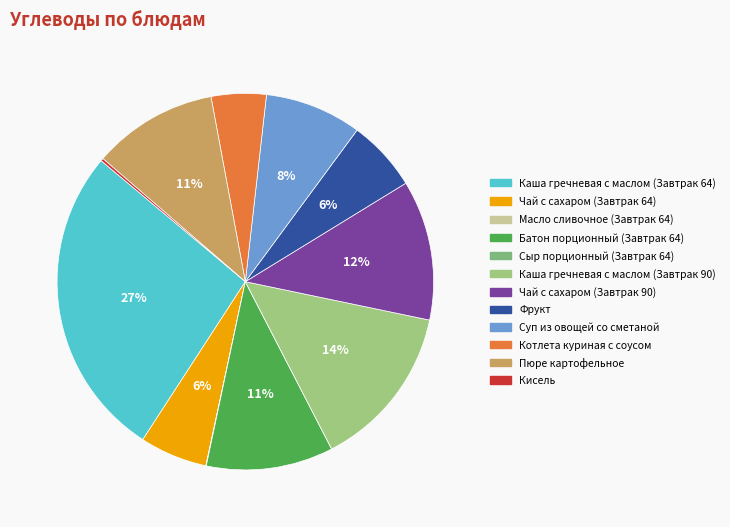

To the nearest percent, what is the difference between the largest and smallest slice percentages?

27%